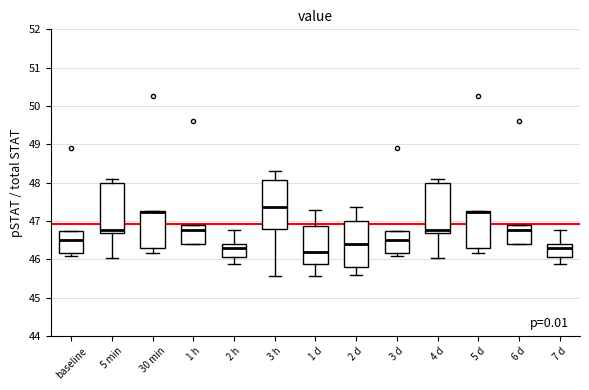

Reading left to right, read every box against the y-axis: the position of its median line, the range the box covers, and the ends of its whiskers. The values are not printed on the chart, so give them approximately, as read against the axis.

baseline: median 46.5, box 46.2 to 46.7, whiskers 46.1 to 46.7
5 min: median 46.8, box 46.7 to 48.0, whiskers 46.0 to 48.1
30 min: median 47.2, box 46.3 to 47.3, whiskers 46.2 to 47.3
1 h: median 46.8, box 46.4 to 46.9, whiskers 46.4 to 46.9
2 h: median 46.3, box 46.1 to 46.4, whiskers 45.9 to 46.8
3 h: median 47.4, box 46.8 to 48.1, whiskers 45.6 to 48.3
1 d: median 46.2, box 45.9 to 46.9, whiskers 45.6 to 47.3
2 d: median 46.4, box 45.8 to 47.0, whiskers 45.6 to 47.4
3 d: median 46.5, box 46.2 to 46.7, whiskers 46.1 to 46.7
4 d: median 46.8, box 46.7 to 48.0, whiskers 46.0 to 48.1
5 d: median 47.2, box 46.3 to 47.3, whiskers 46.2 to 47.3
6 d: median 46.8, box 46.4 to 46.9, whiskers 46.4 to 46.9
7 d: median 46.3, box 46.1 to 46.4, whiskers 45.9 to 46.8